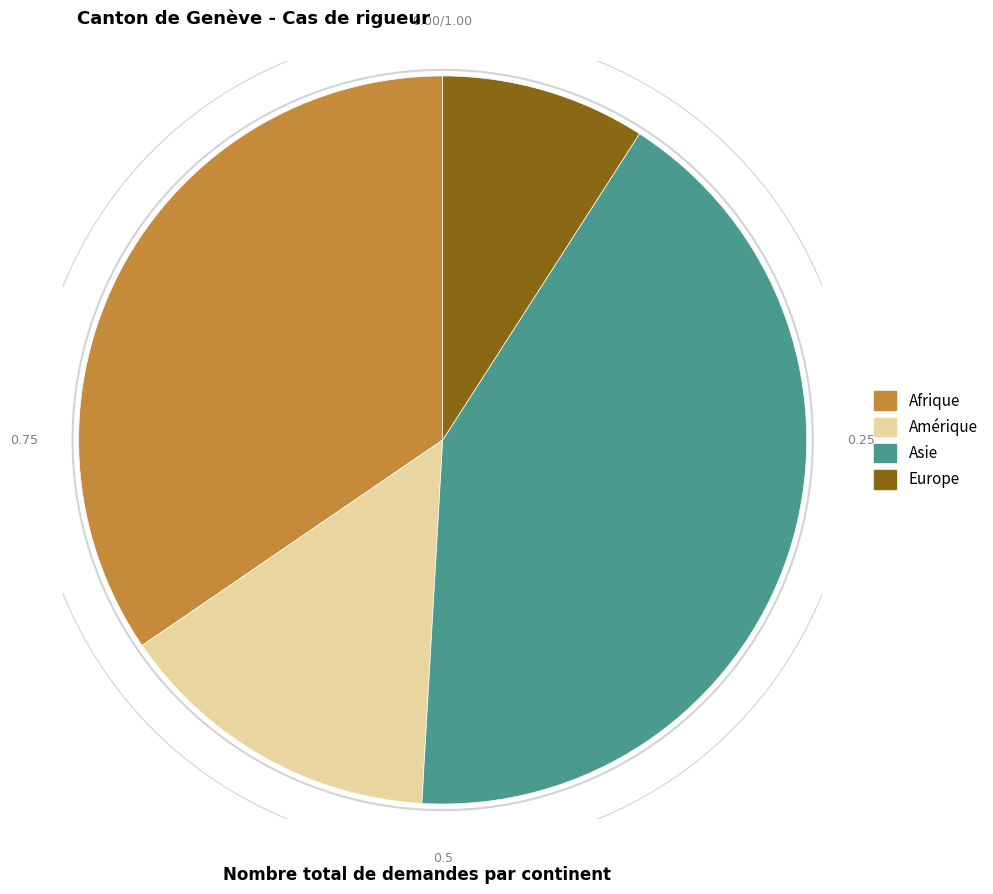

Combined, do Amérique and Afrique account for over 50%?

No